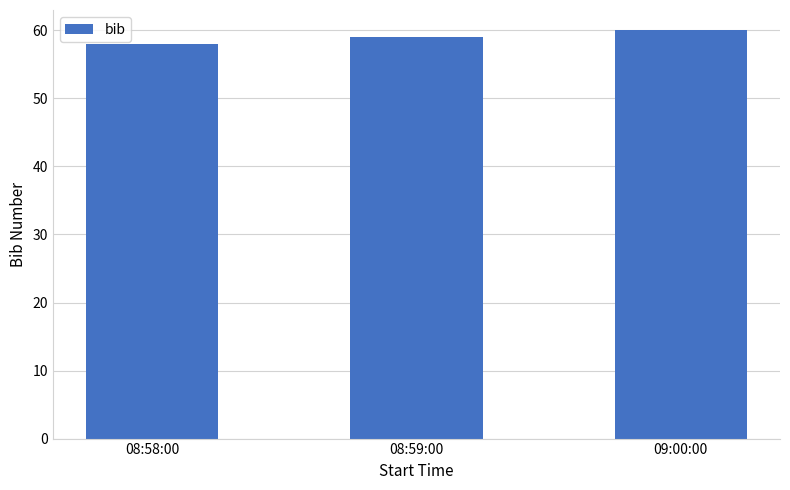

Which label corresponds to the largest value in the chart?

09:00:00